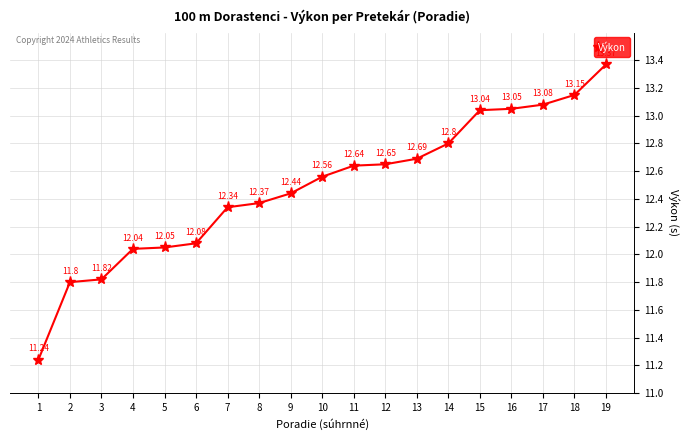

Reading left to right, what are all the values shown in this chart?

1=11.2	2=11.8	3=11.8	4=12.0	5=12.1	6=12.1	7=12.3	8=12.4	9=12.4	10=12.6	11=12.6	12=12.7	13=12.7	14=12.8	15=13.0	16=13.1	17=13.1	18=13.2	19=13.4